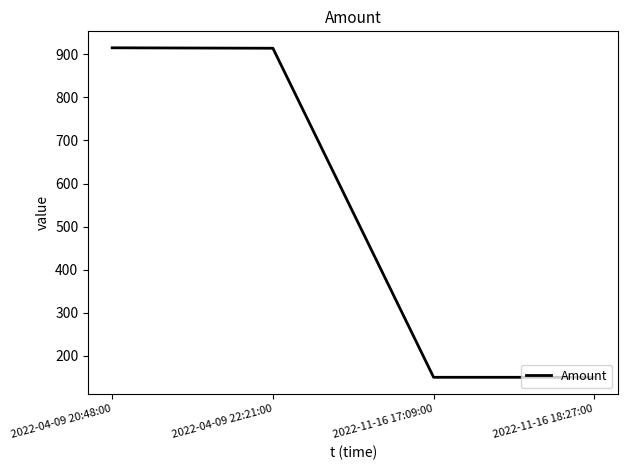

What is the ratio of the value at 2022-04-09 20:48:00 to the value at 2022-04-09 22:21:00?

1.0